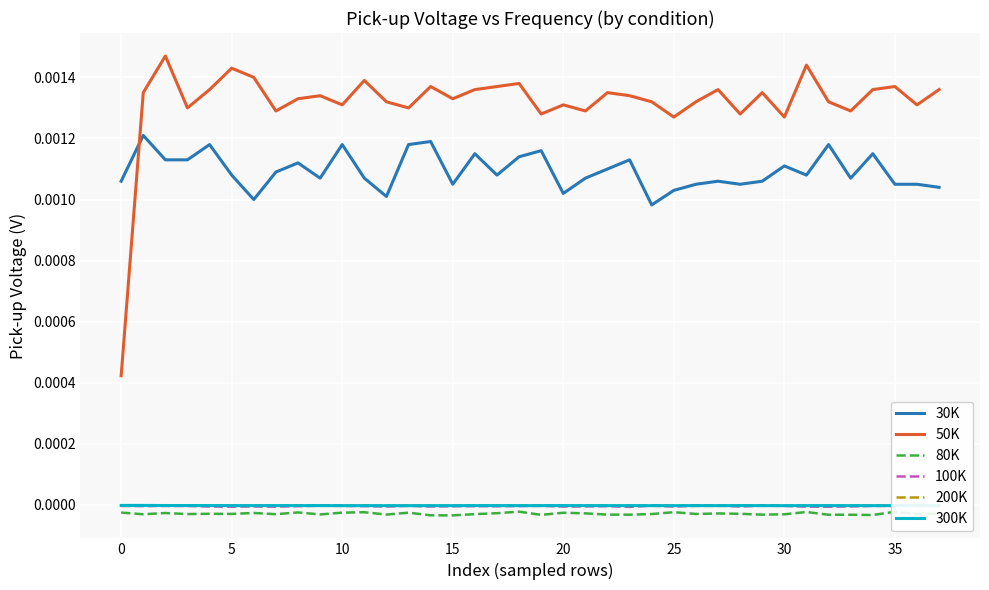

True or false: 80K and 300K intersect in this chart.

False